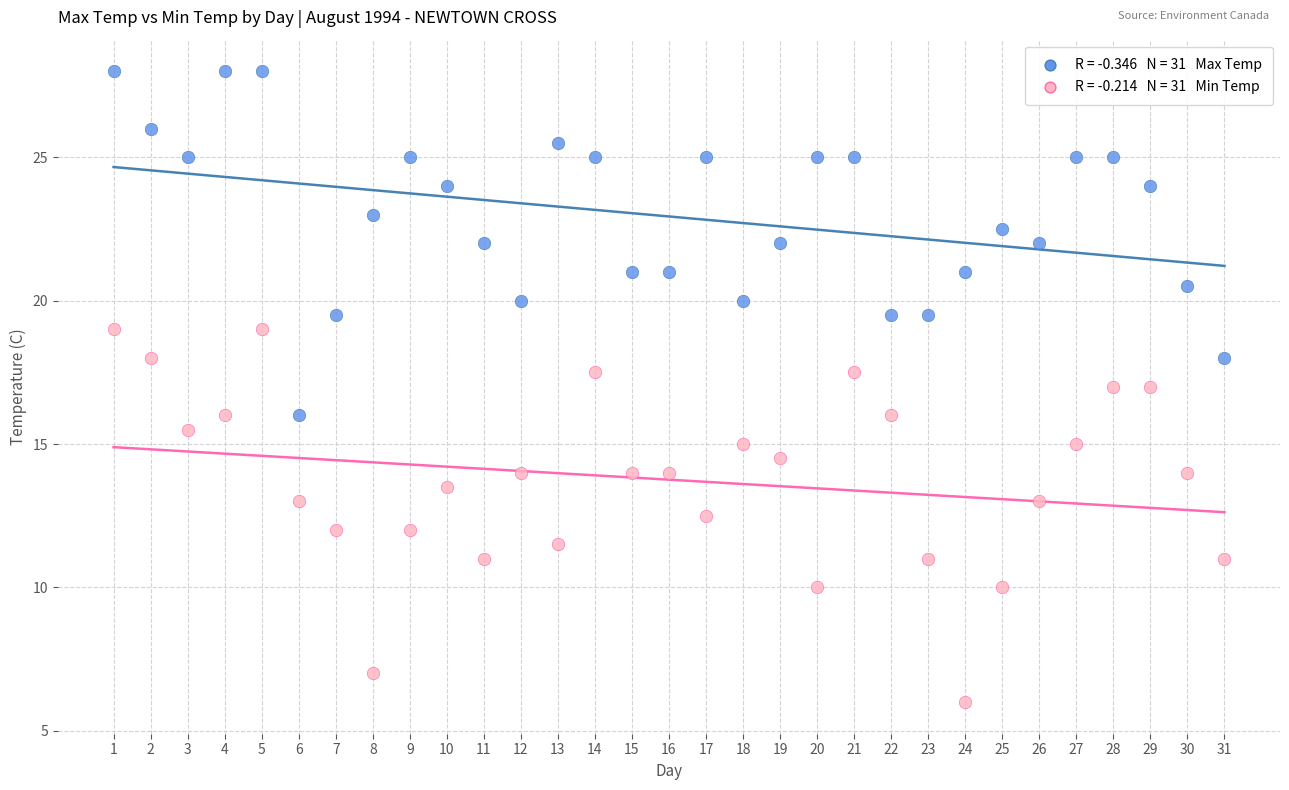

Across all data points, what is the range of Y values (max minus min)?

22.0